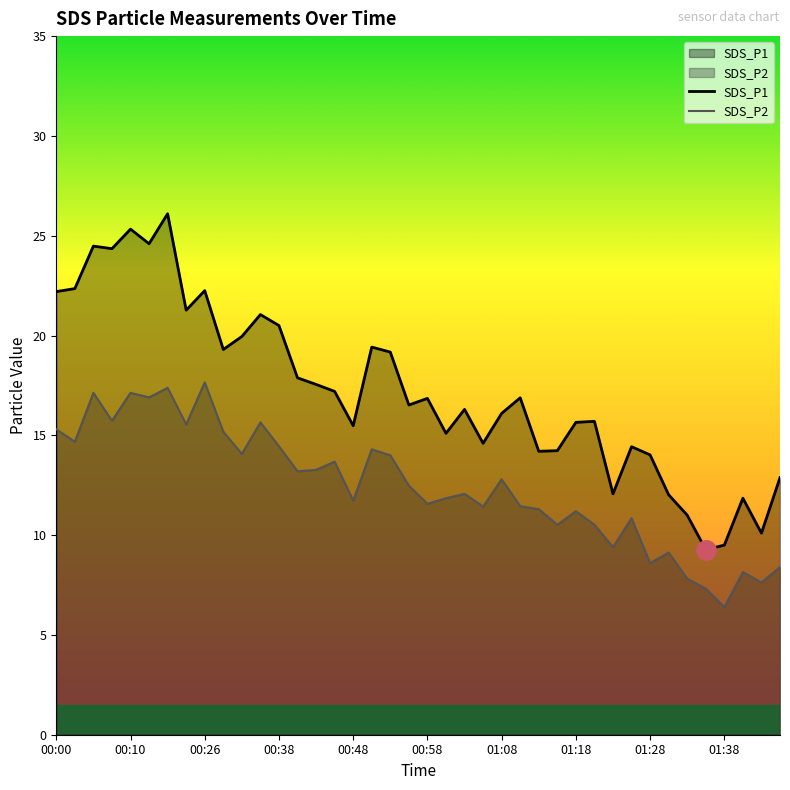

True or false: SDS_P2 and SDS_P1 intersect in this chart.

False